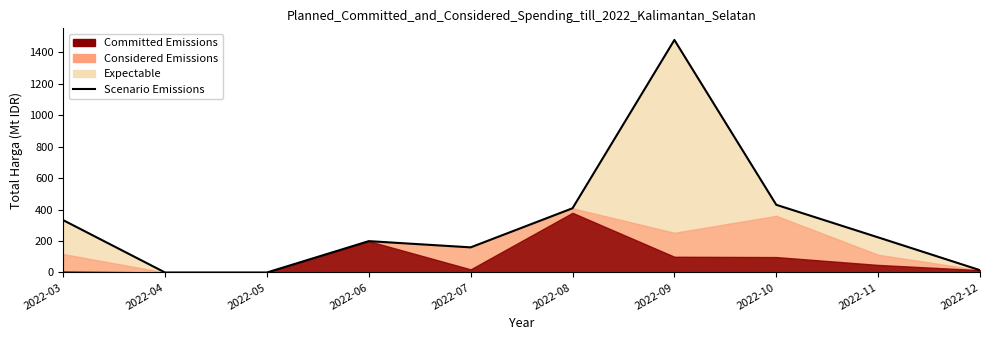

How many positive values are there?

8